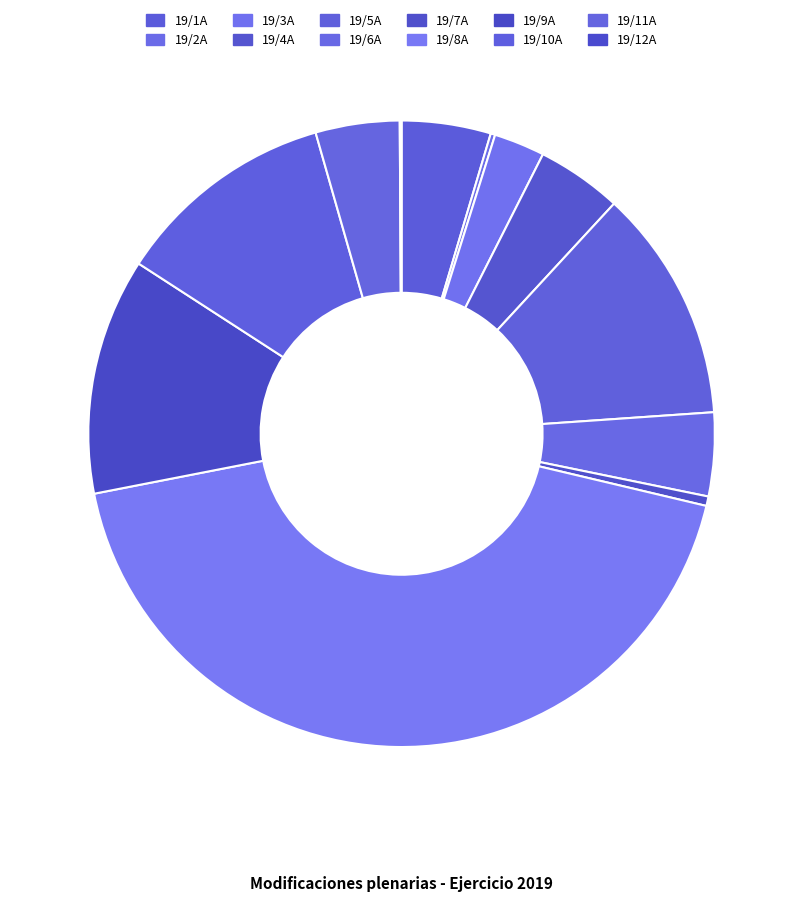

What is the change in value from 19/2A to 19/12A?

-56819.8